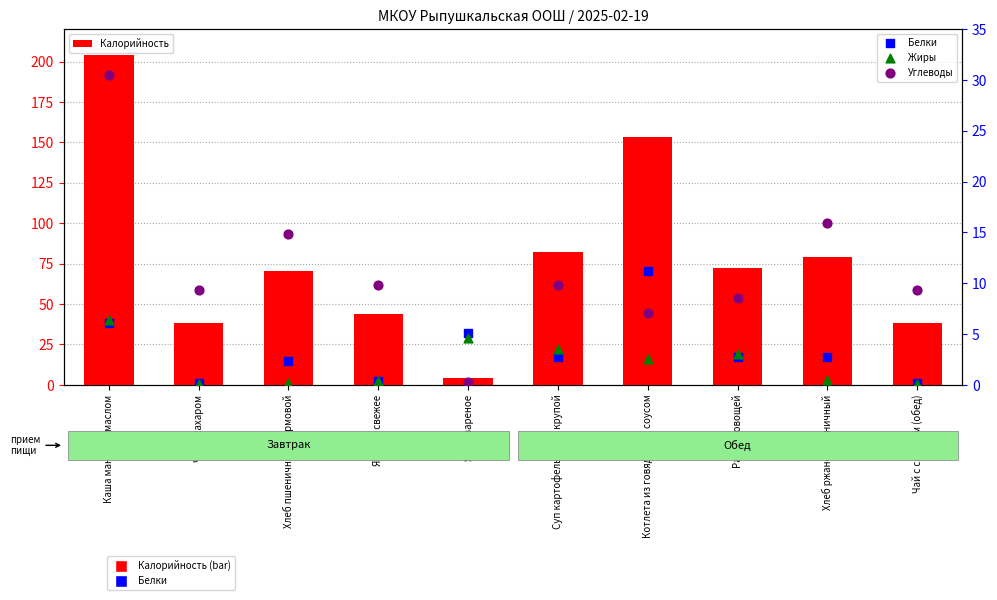

At which category is the sum across all series the highest?

Каша манная с маслом